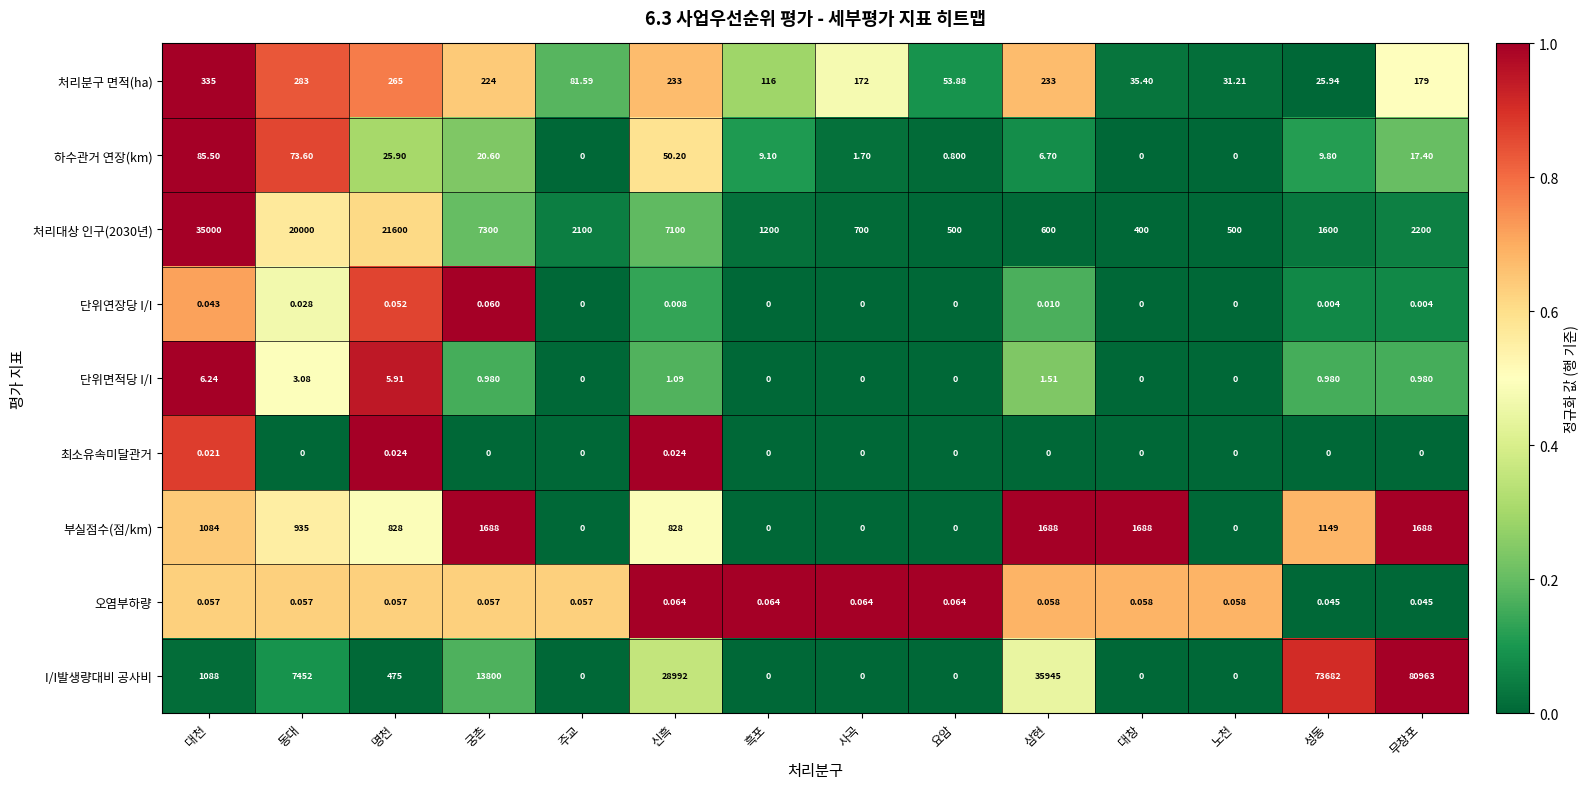

Which series has the largest total across all categories?

I/I발생량대비 공사비